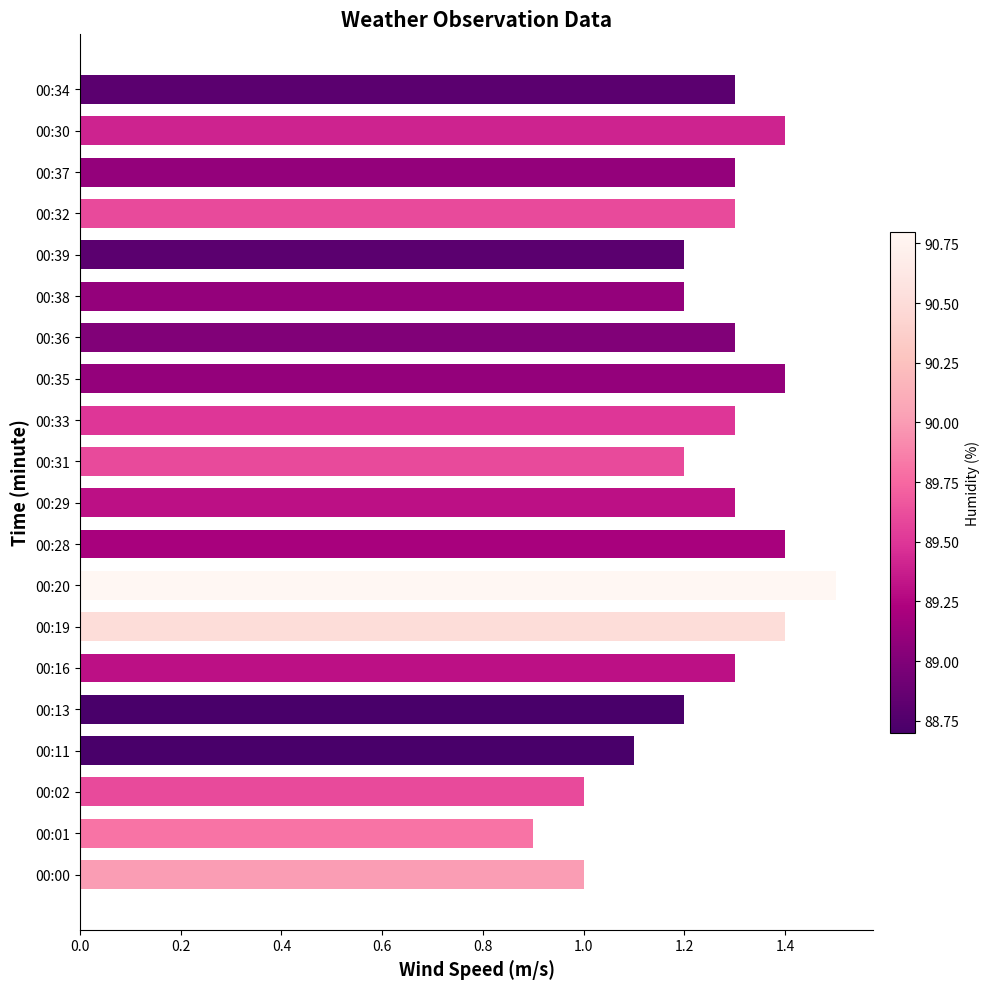

Is it true that the value at 00:32 is 1.3?

True